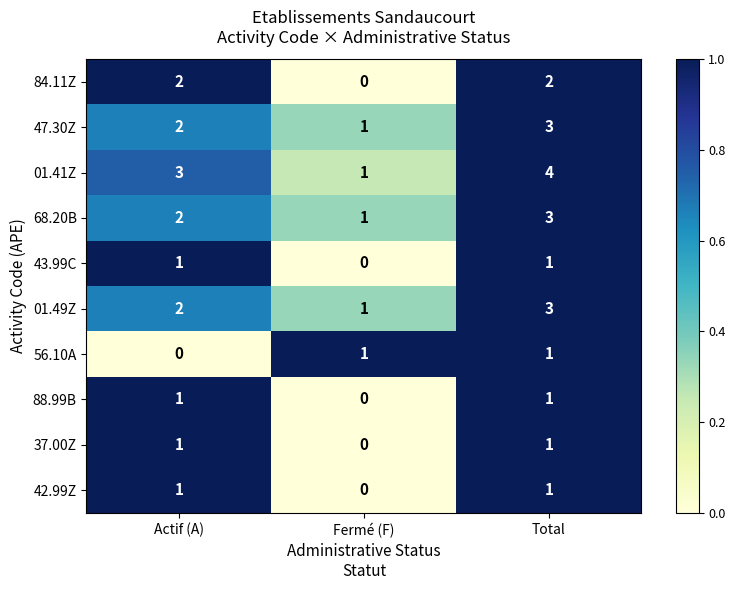

At how many categories does at least one series exceed 0?

3